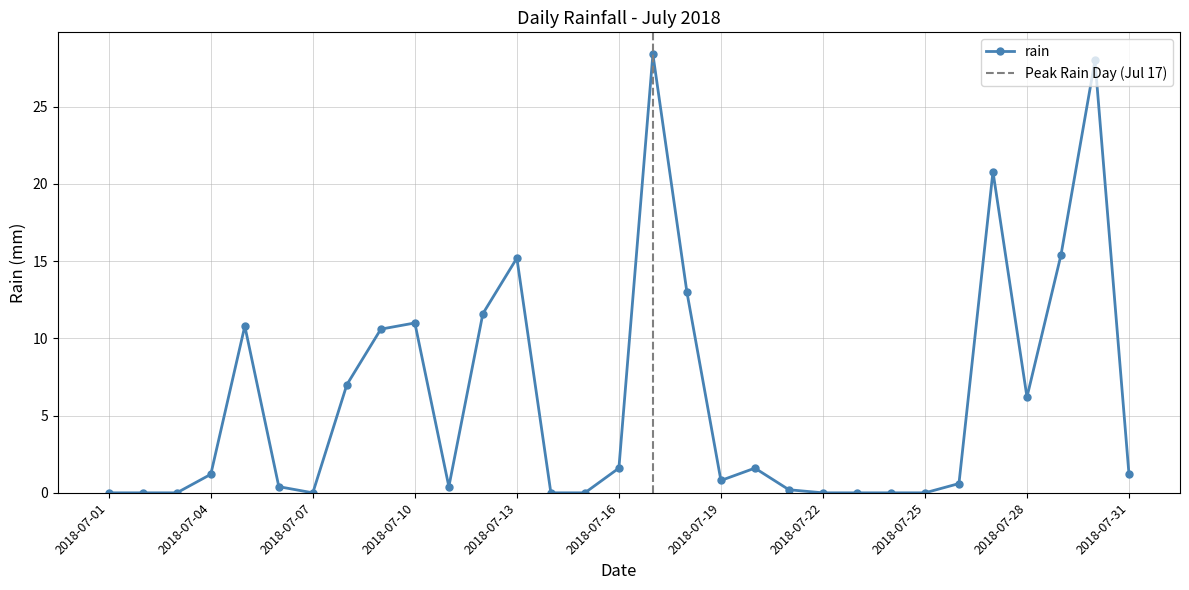

What is the change in value from 2018-07-03 to 2018-07-29?

+15.4